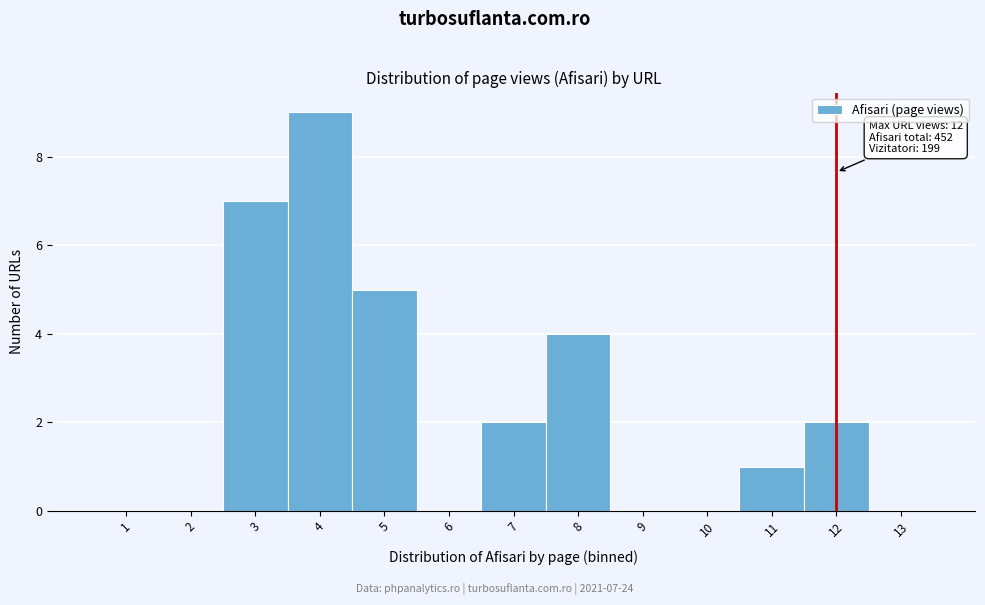

Over which range of the x-axis is the bar tallest?

3.5 to 4.5